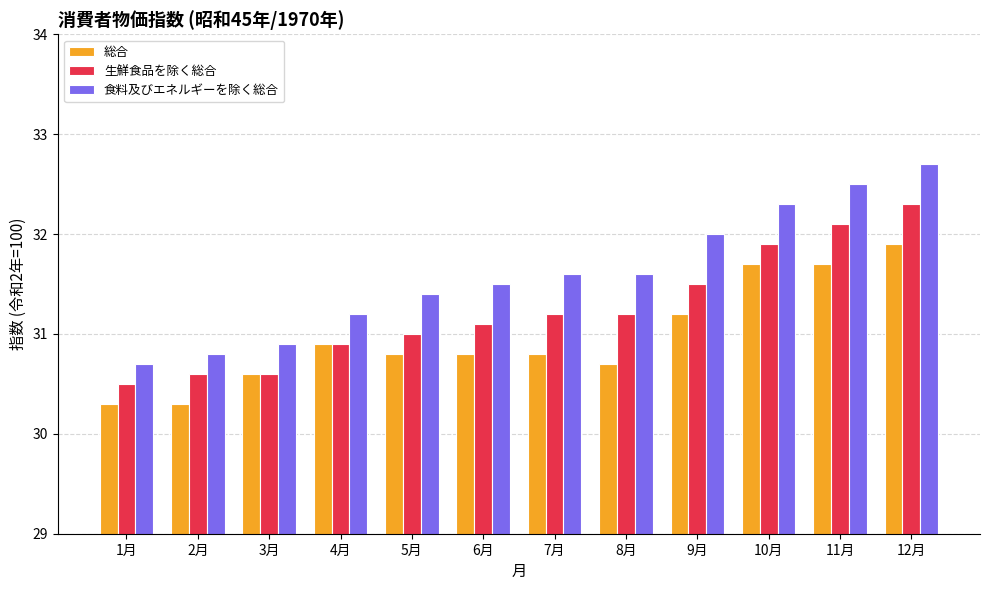

Which series has the largest total across all categories?

食料及びエネルギーを除く総合